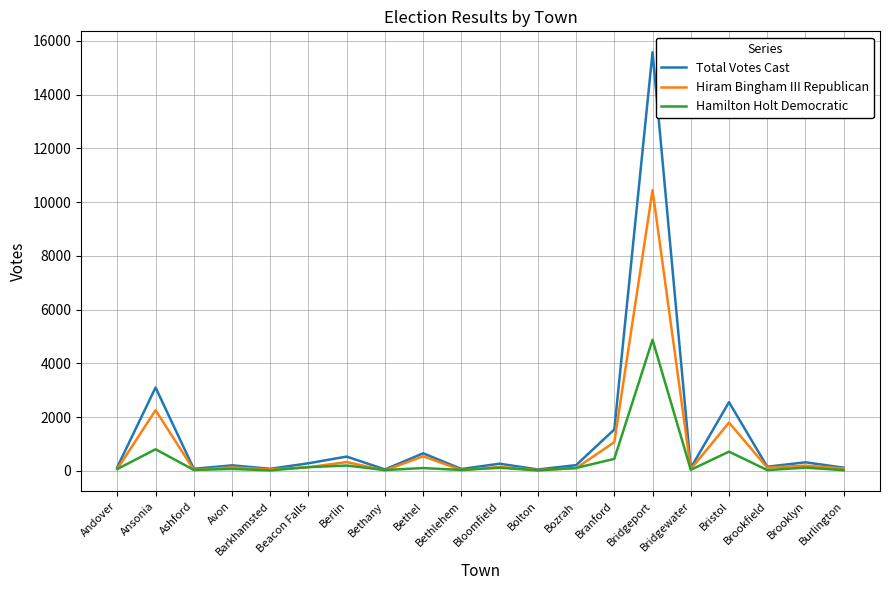

What is the maximum value for Hamilton Holt Democratic?

4881